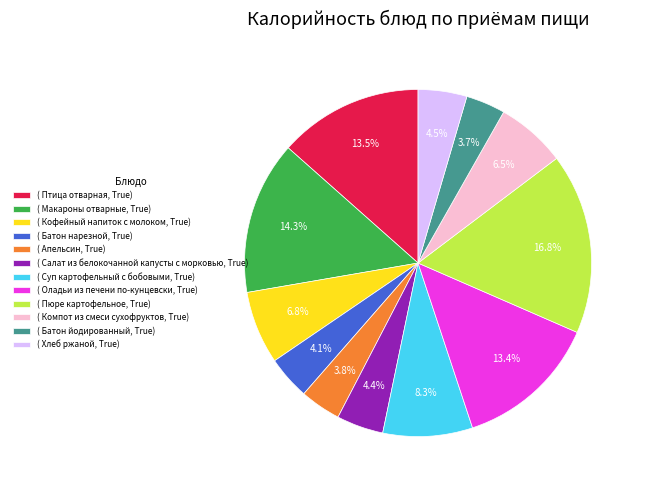

Which has a higher value, ( Батон йодированный, True) or ( Кофейный напиток с молоком, True)?

( Кофейный напиток с молоком, True)